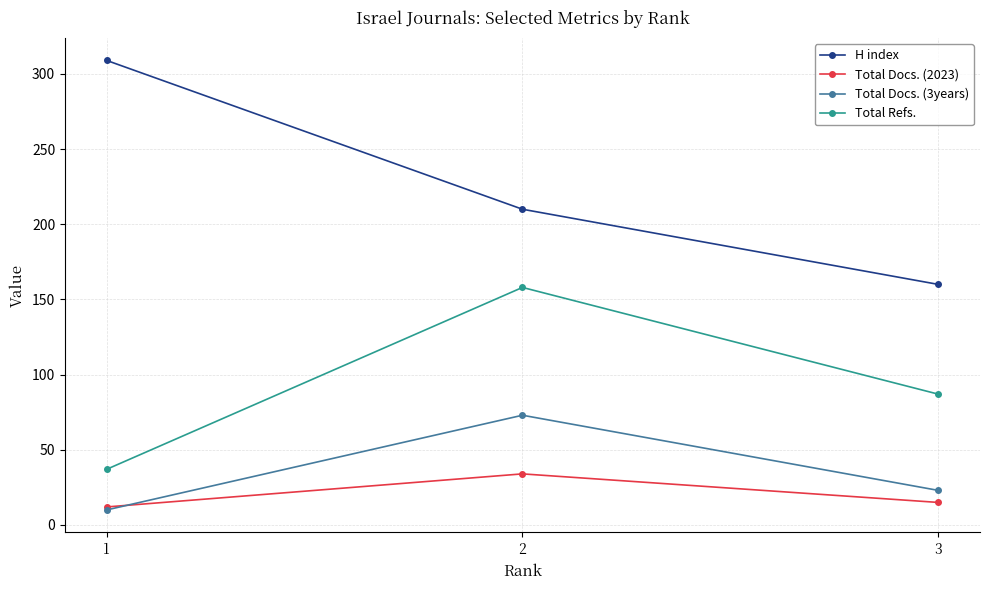

What is the value of the Total Docs. (2023) point at the 2nd from the left?

34